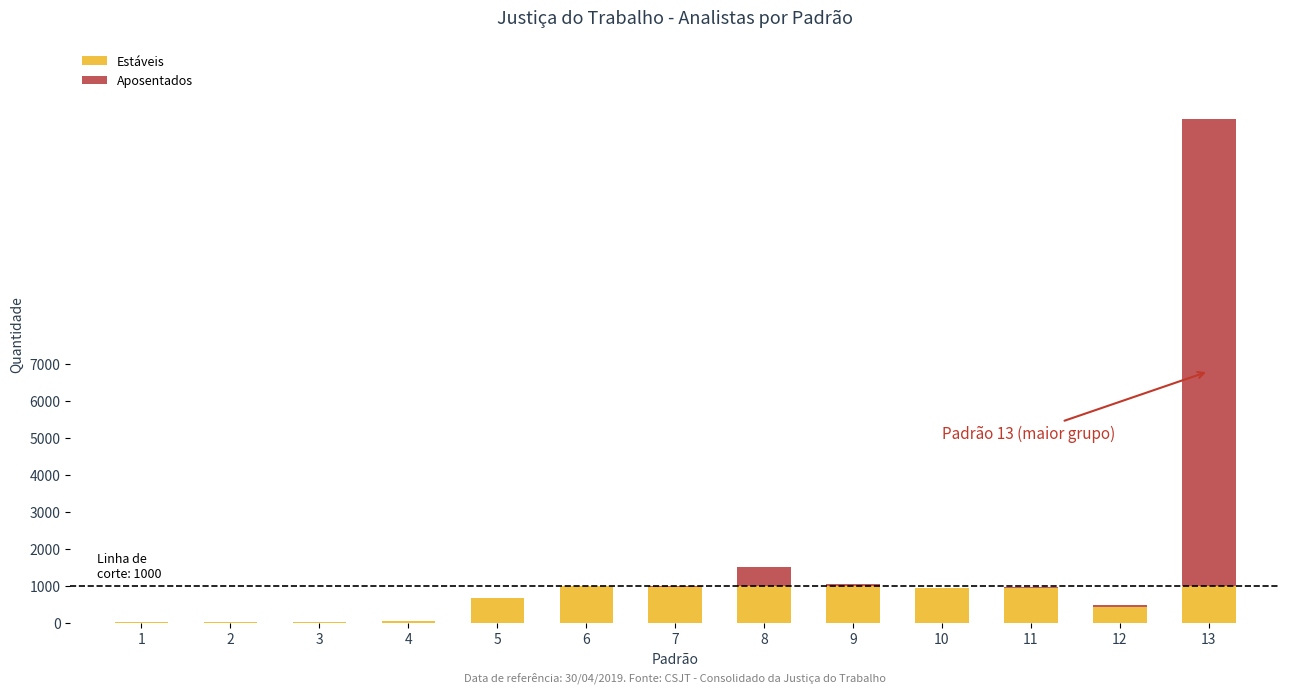

The value of Estáveis at 7 is 1725. True or false?

False